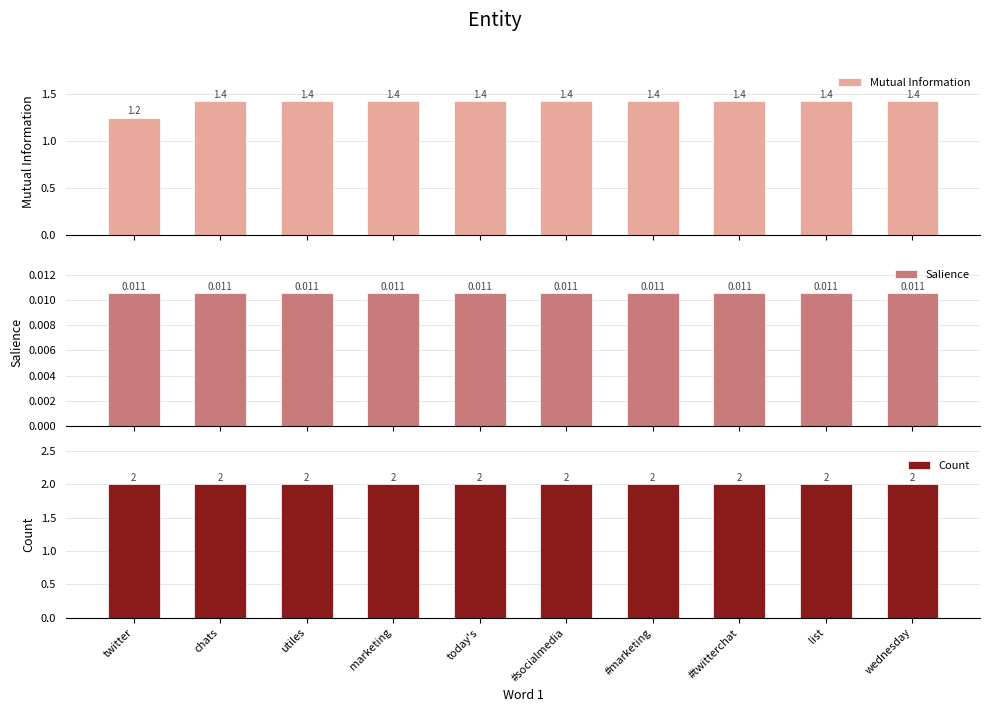

How many categories are shown in the chart?

10